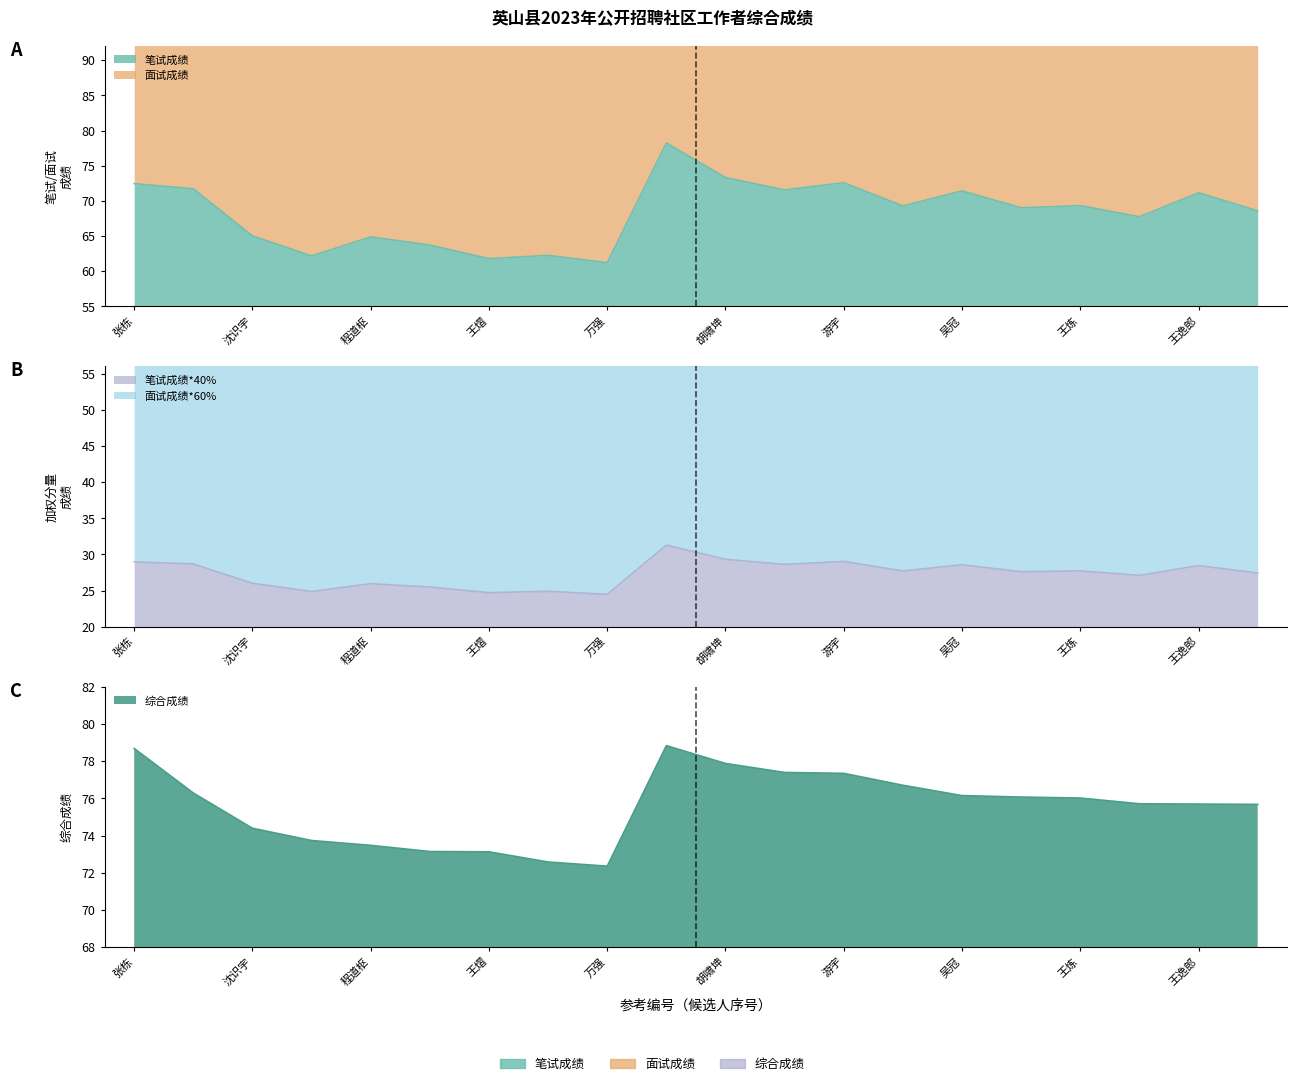

True or false: 综合成绩 has a value of 77.4 at 段佳佳.

True